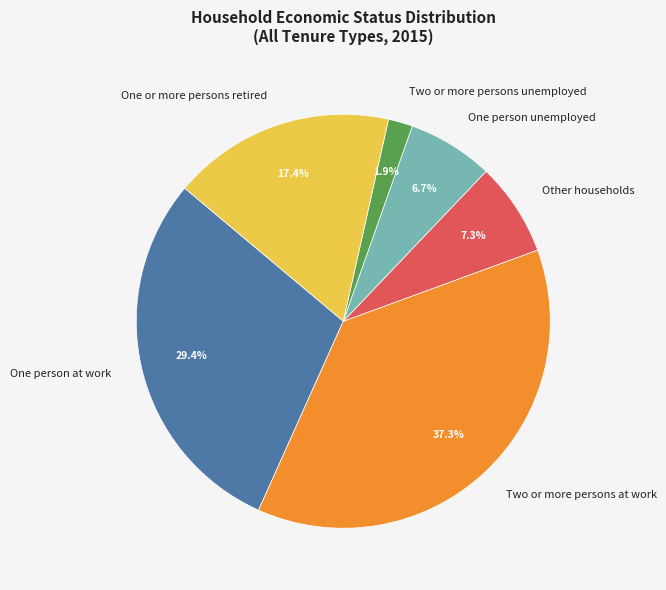

Does Two or more persons unemployed account for over 50% of the chart?

No